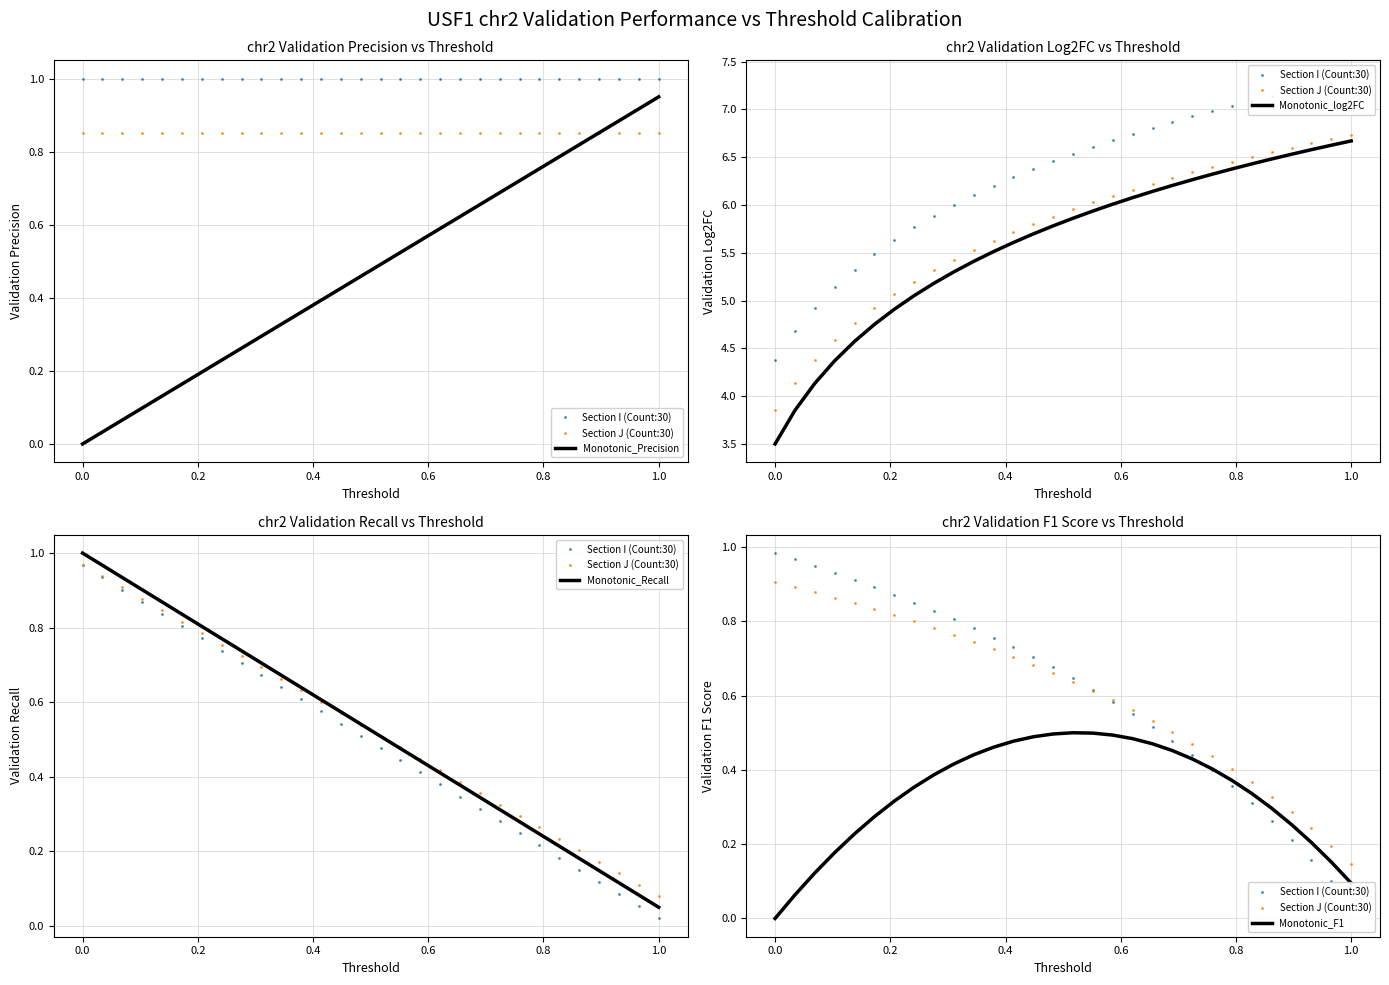

The Monotonic_log2FC series shows 6.7 at 1.0. True or false?

True